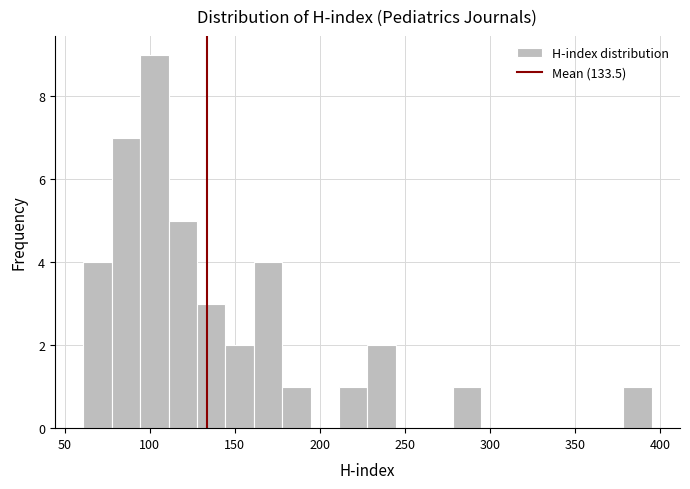

Around what value on the x-axis is the tallest bar? Give the approximate position of its centre, as read against the axis.

105